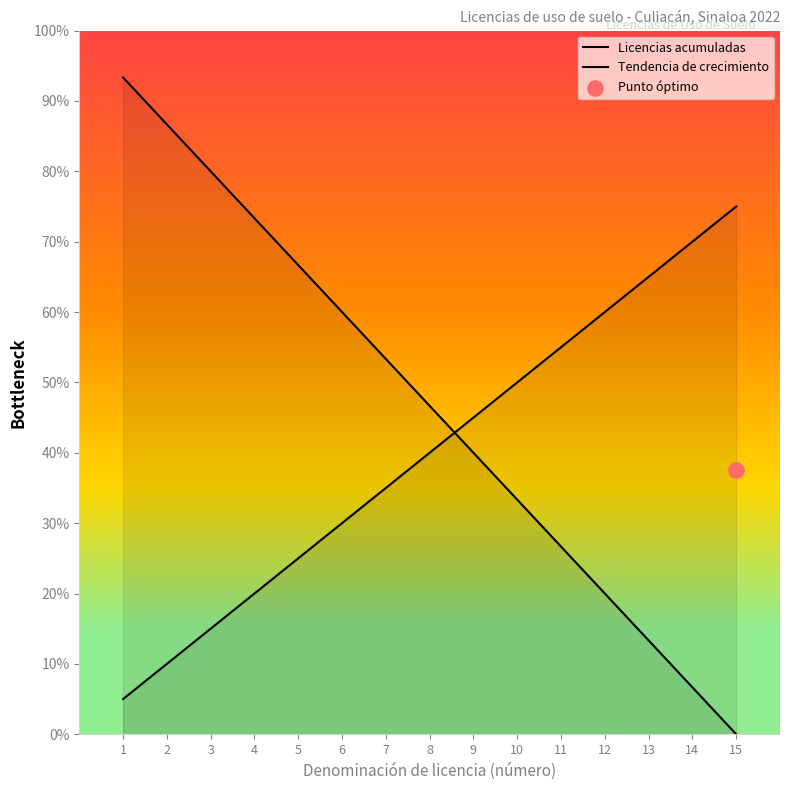

Which series contains the highest Y value?

Licencias acumuladas